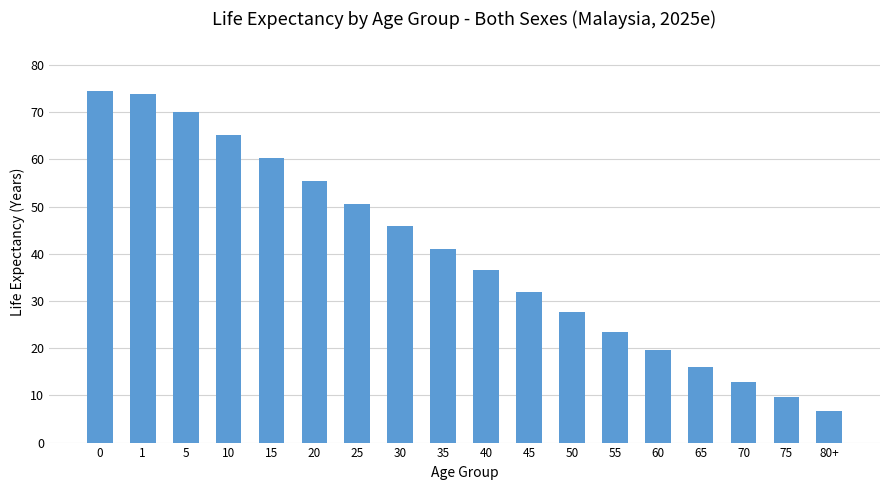

The chart shows a value of 60.2 at 15. True or false?

True